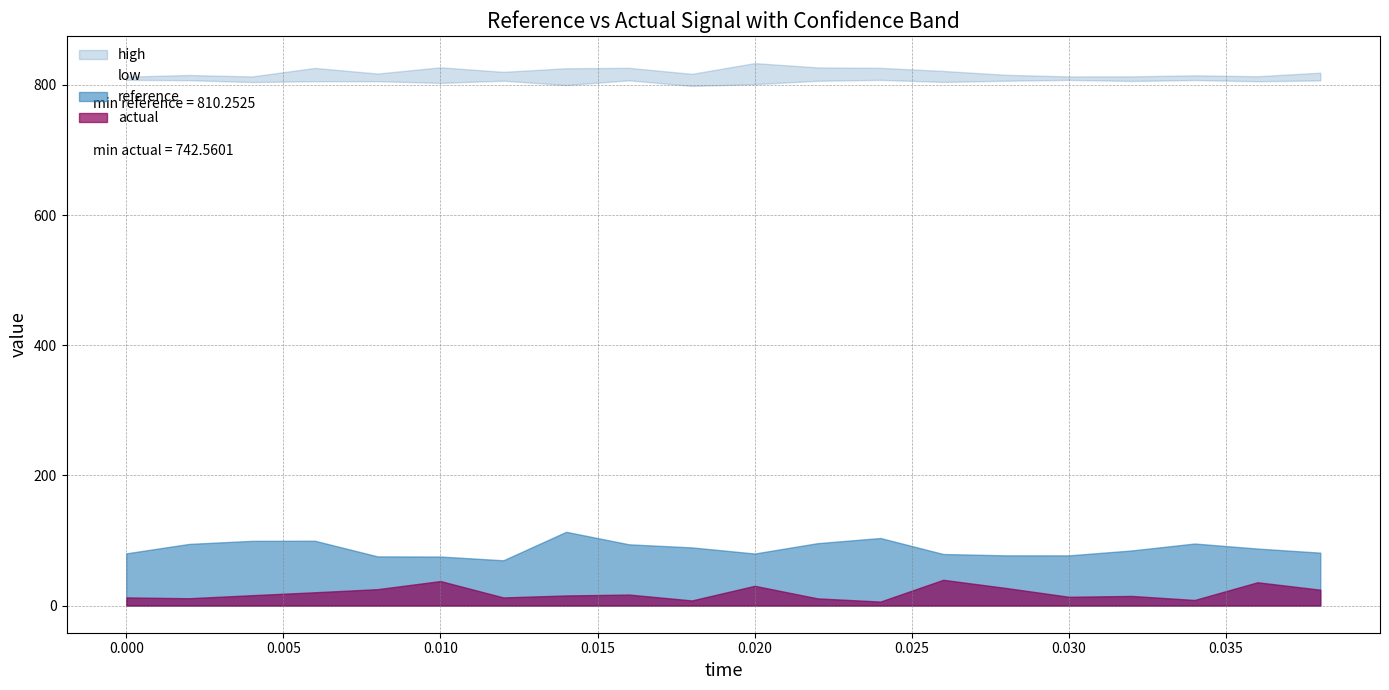

True or false: low and reference intersect in this chart.

False